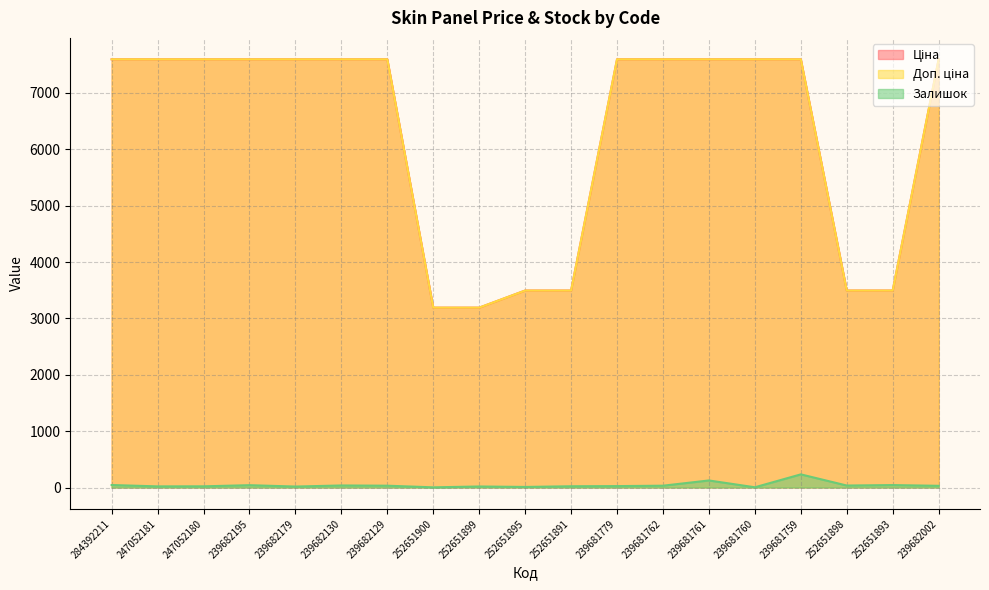

Is it true that Залишок equals 14.1 at 252651895?

False